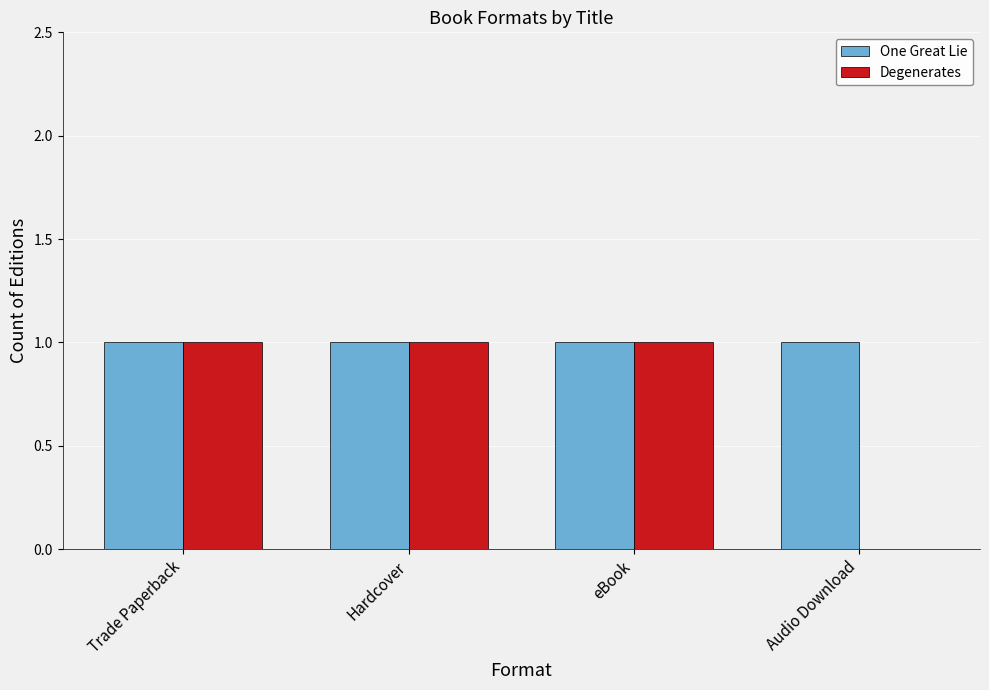

Which series has the widest spread of values?

Degenerates